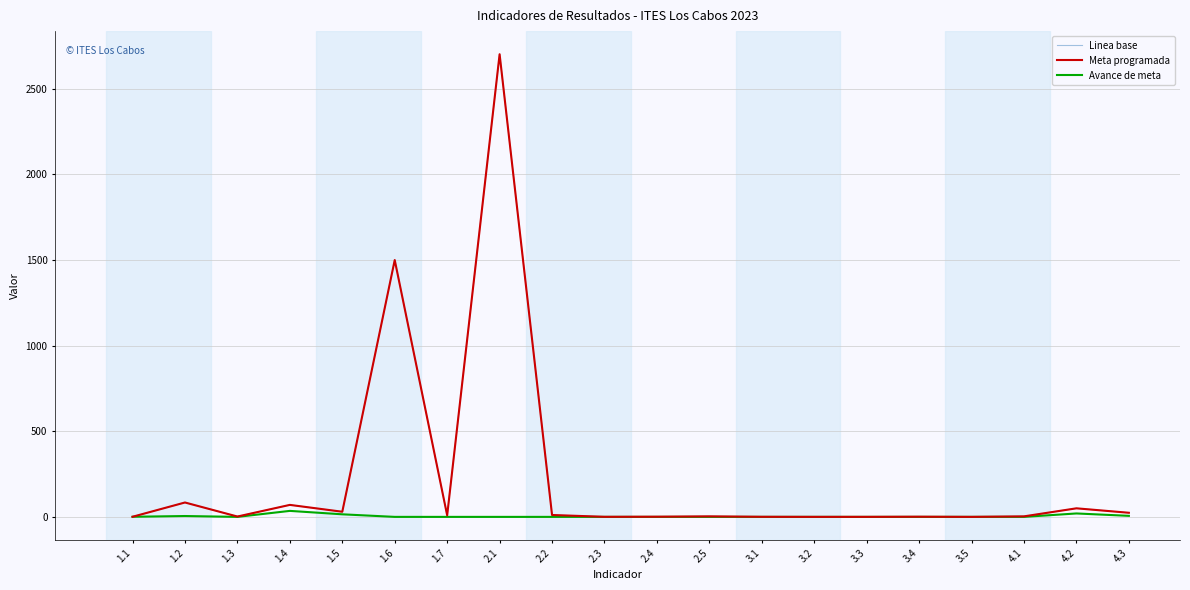

Which series has the largest total across all categories?

Linea base